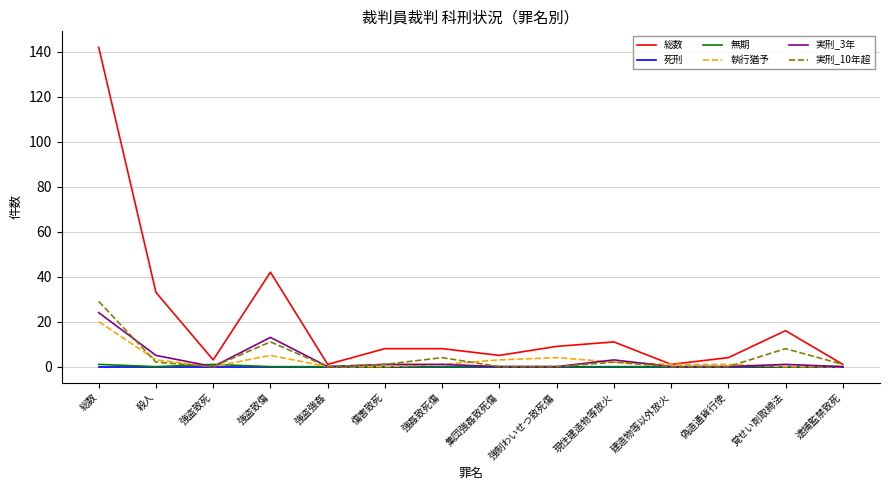

Is the value of 実刑_10年超 at 総数 greater than the value of 無期 at 建造物等以外放火?

Yes